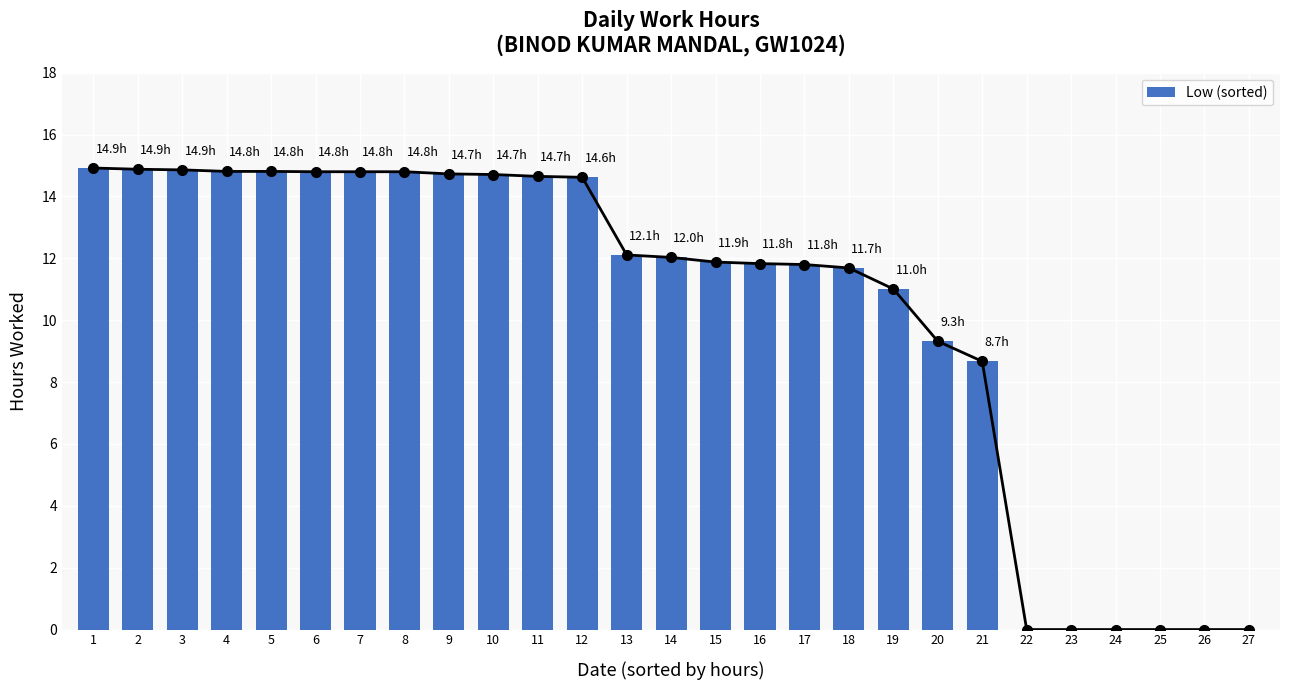

How many values are above zero?

21